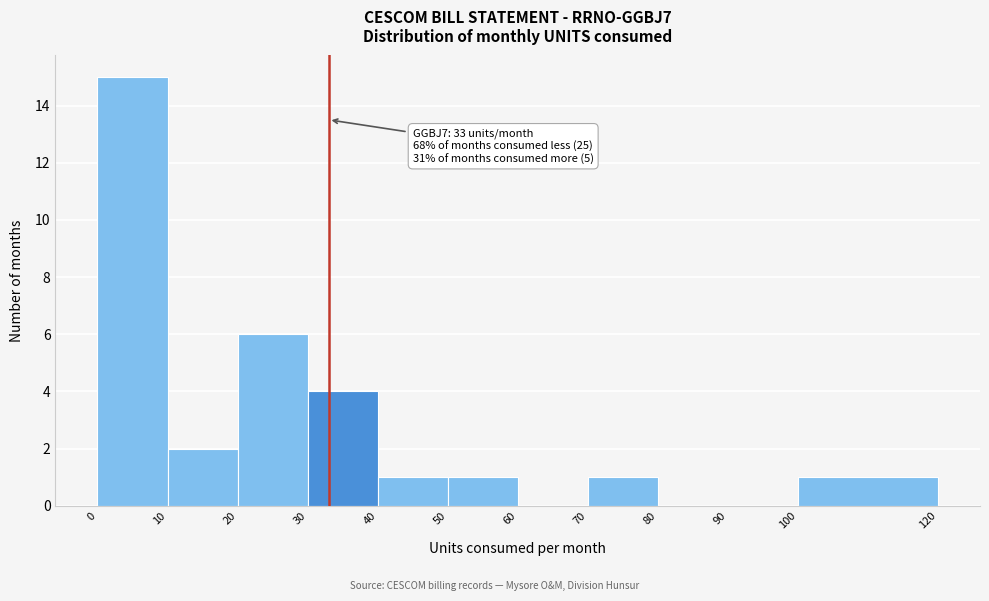

Which range on the x-axis has the tallest bar?

0 to 10